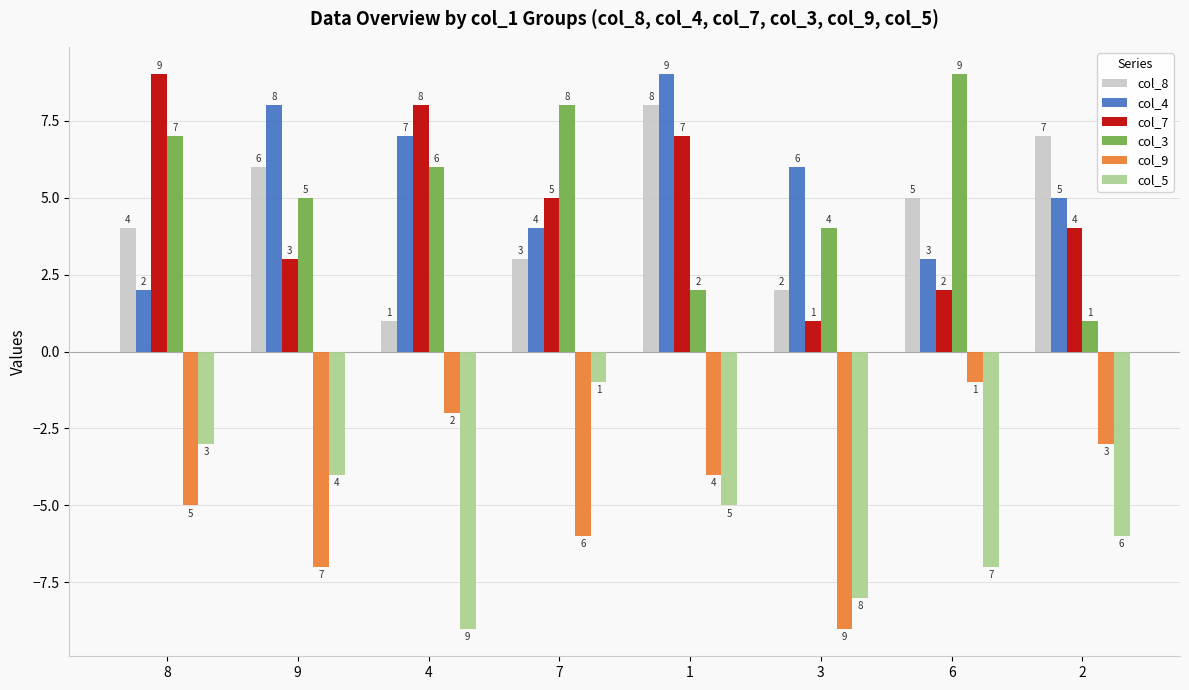

Where does the col_8 series first go above 5?

9